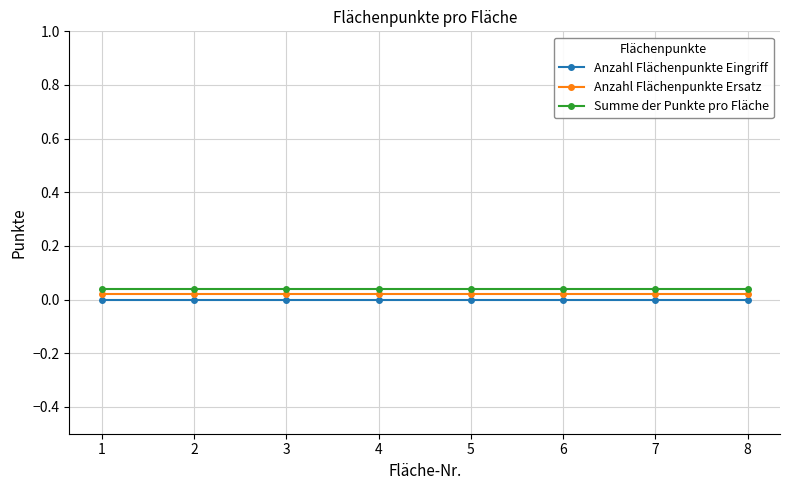

Which series has the largest total across all categories?

Summe der Punkte pro Fläche